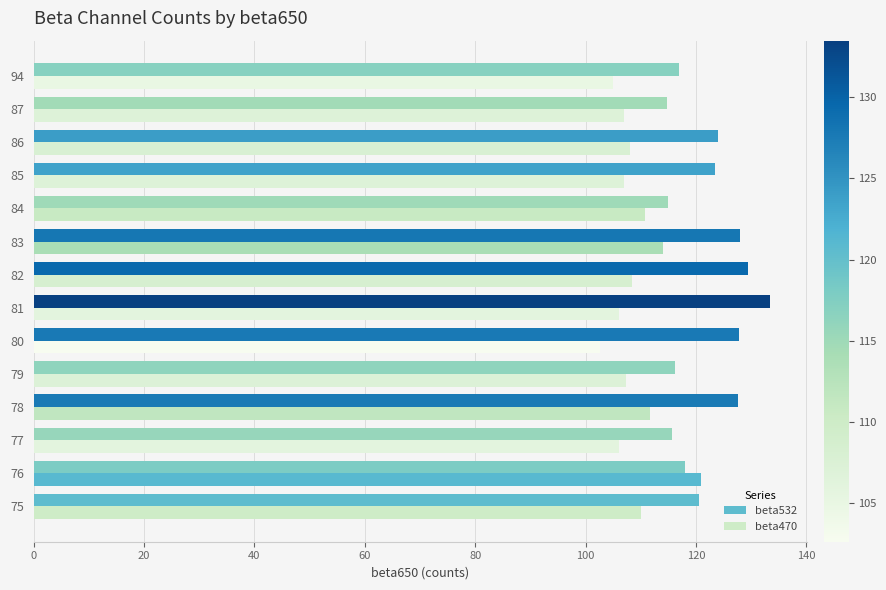

List the series in order of their overall mean, highest first.

beta532, beta470